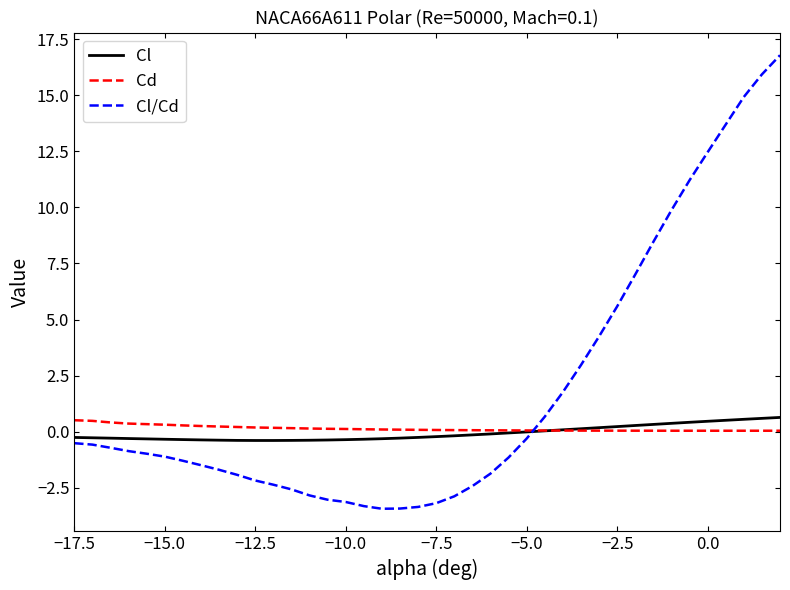

What is the maximum value for Cl/Cd?

16.8